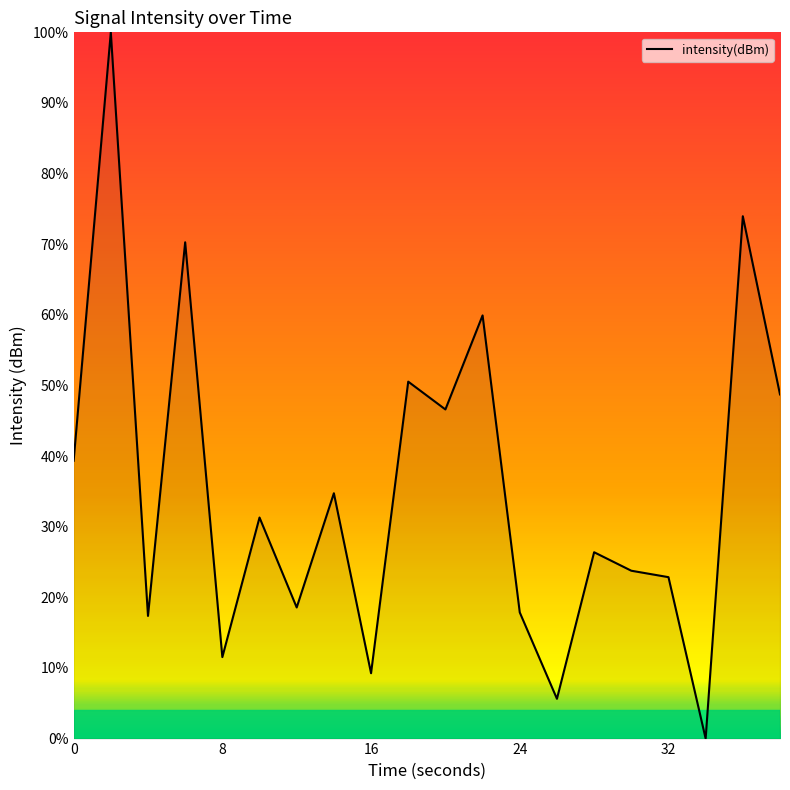

What is the difference between the maximum and minimum values?

100.0